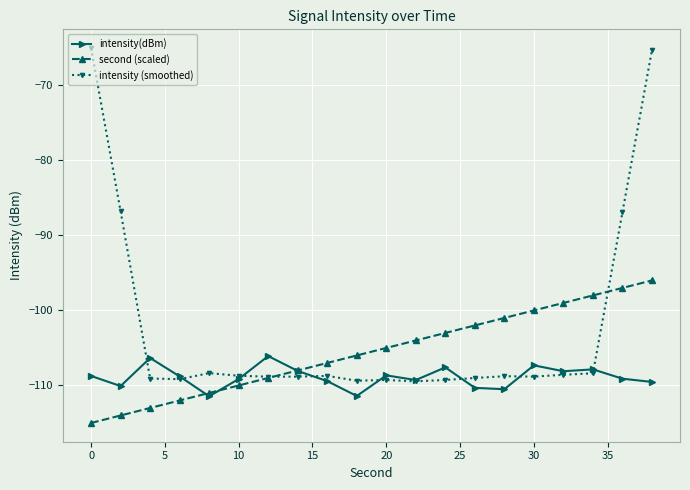

List the series in order of their peak value, lowest first.

intensity(dBm), second (scaled), intensity (smoothed)